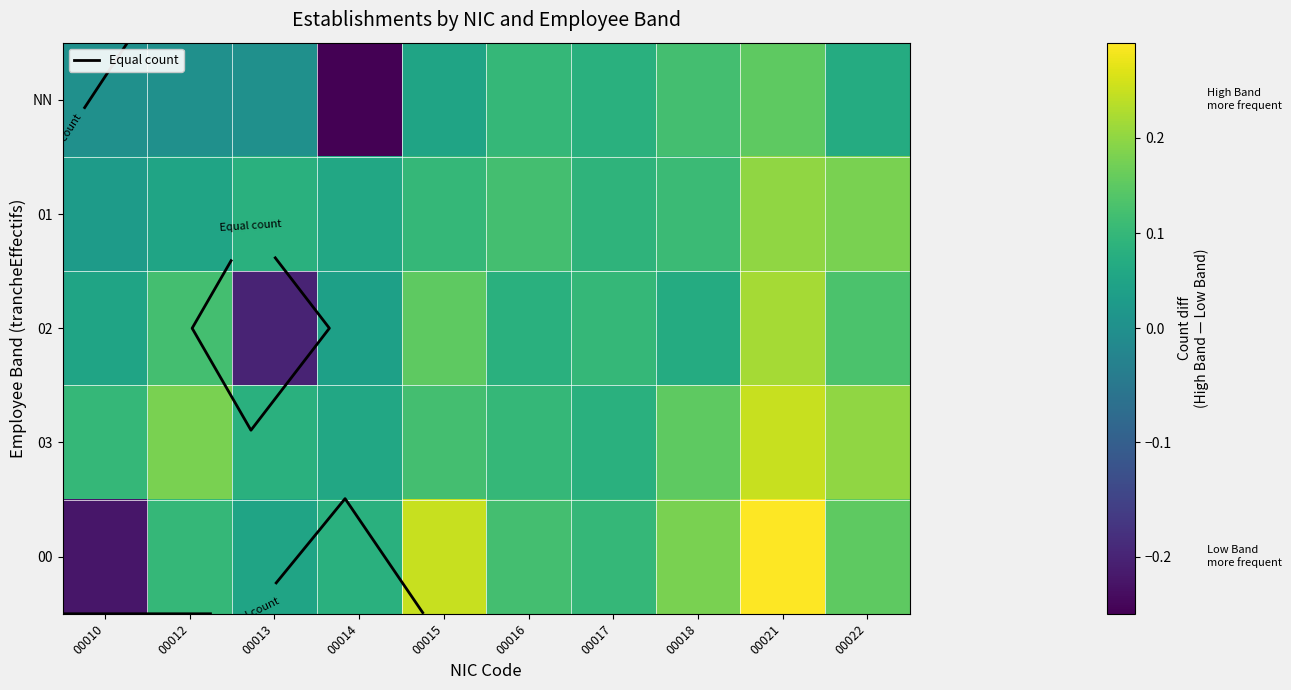

List the labels in order of 03 value, largest first.

00021, 00022, 00012, 00018, 00015, 00010, 00016, 00013, 00017, 00014